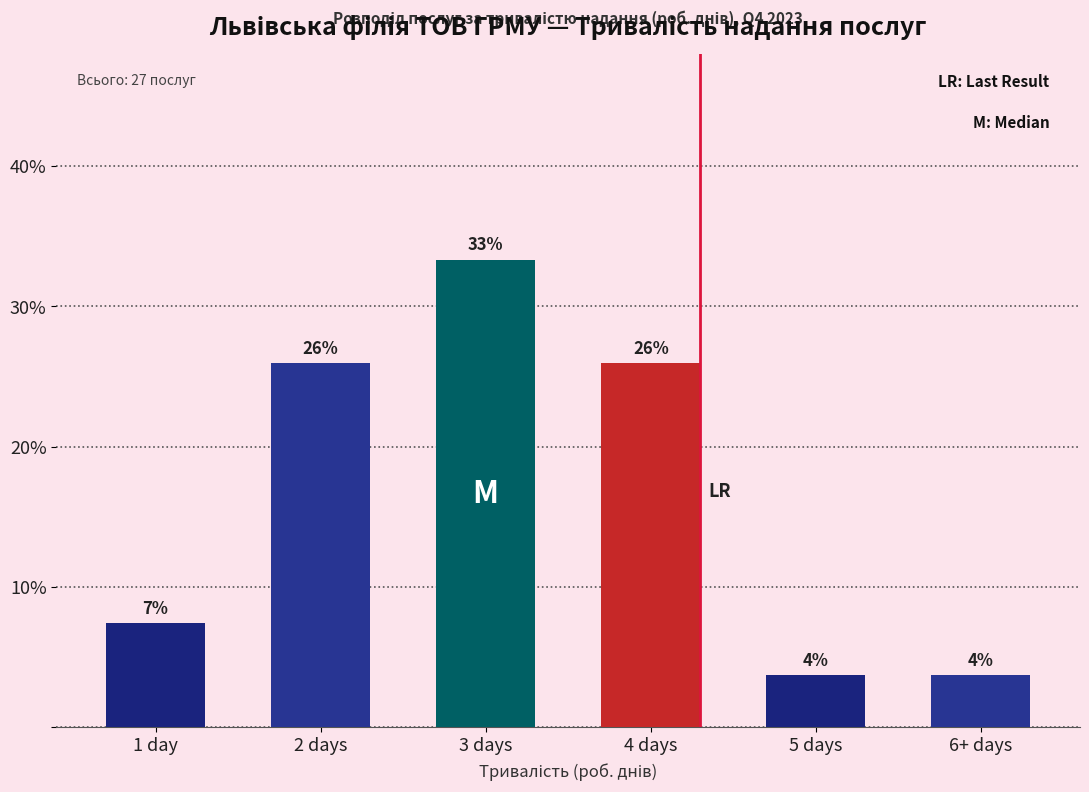

How many bars are there in total?

6